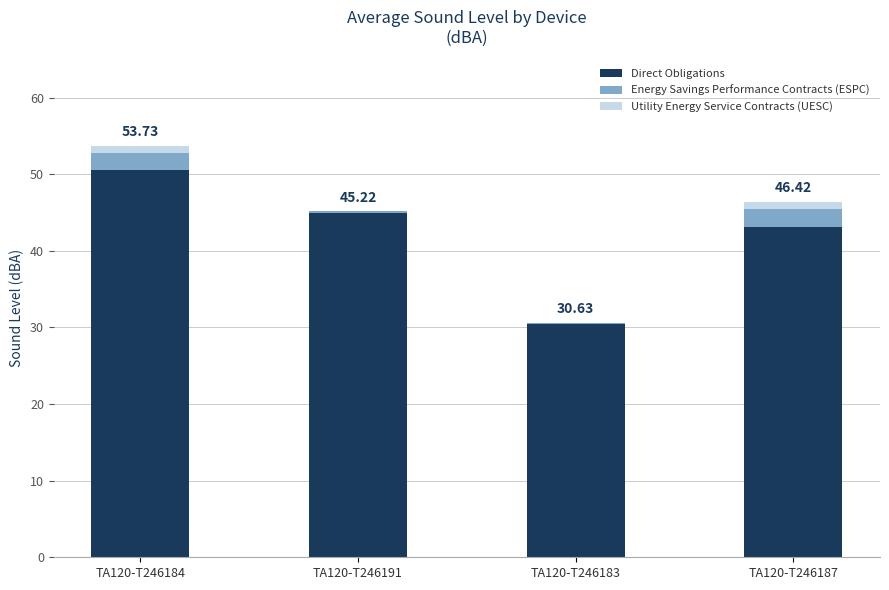

What is the total value across all series at TA120-T246183?

30.6